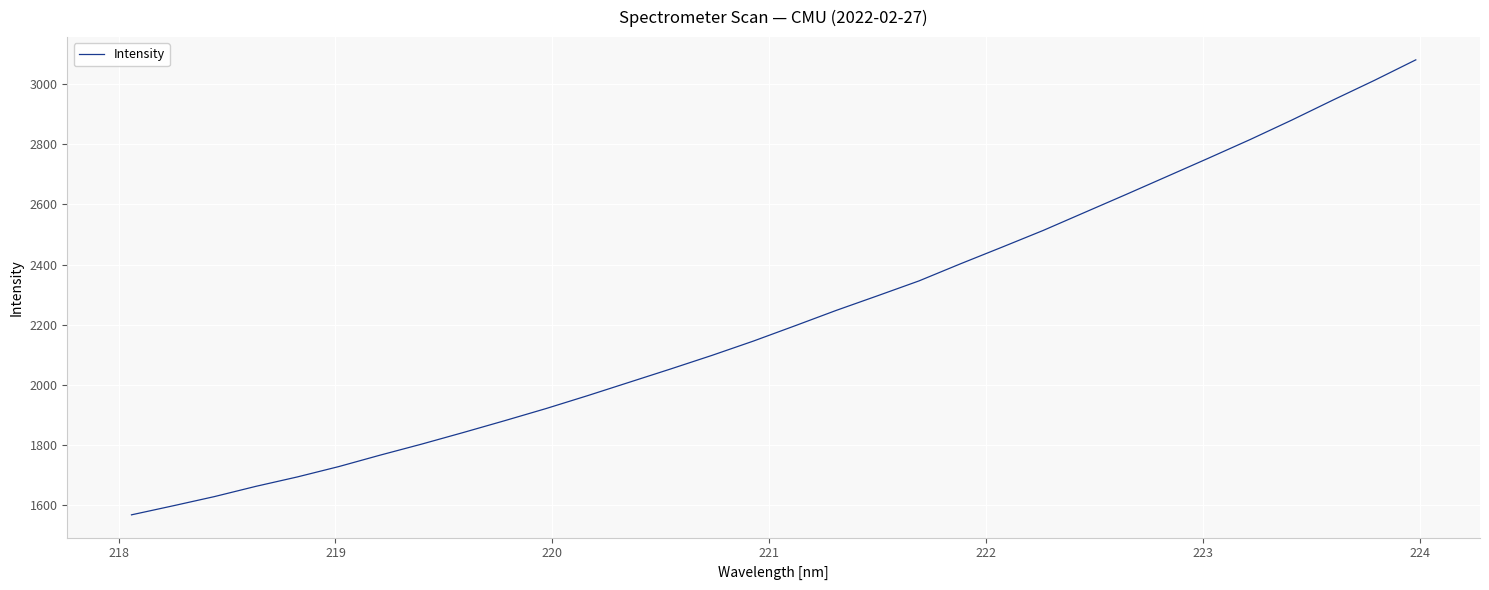

What is the average value?

2224.8